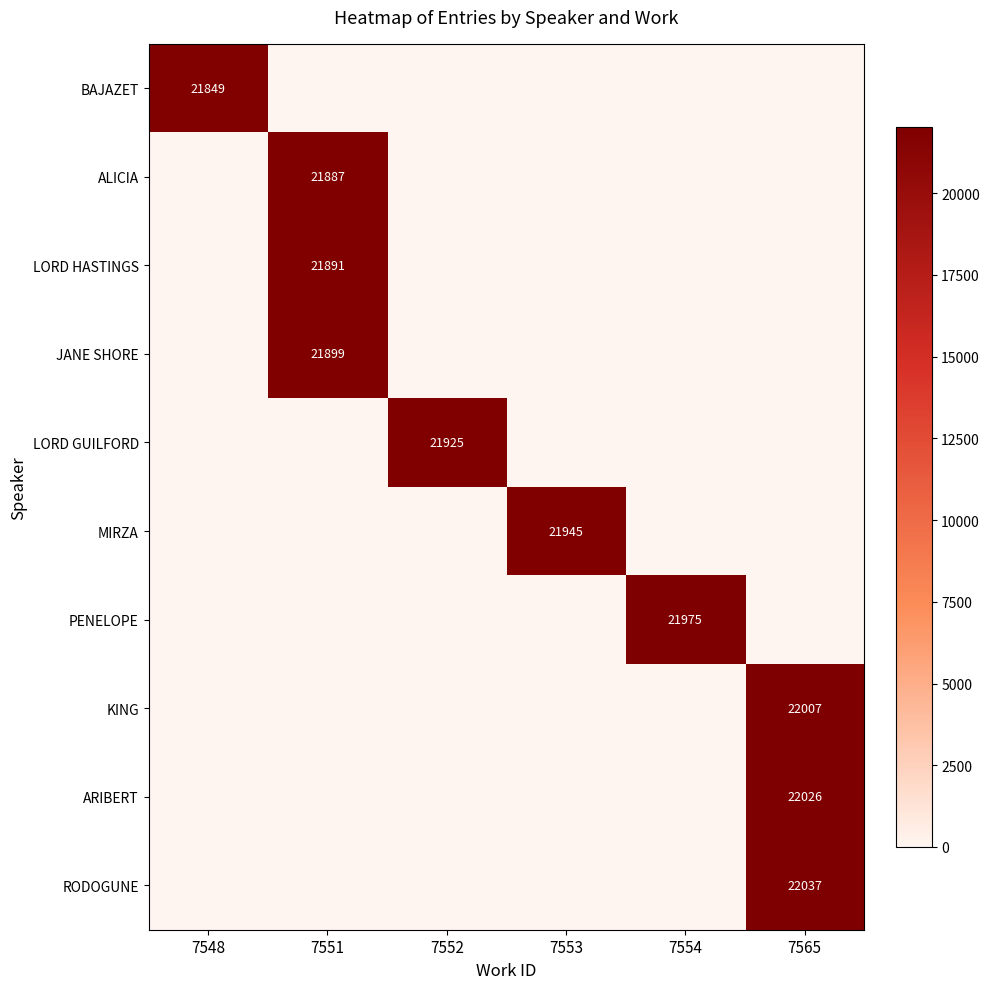

Is it true that KING equals 22007 at 7565?

True